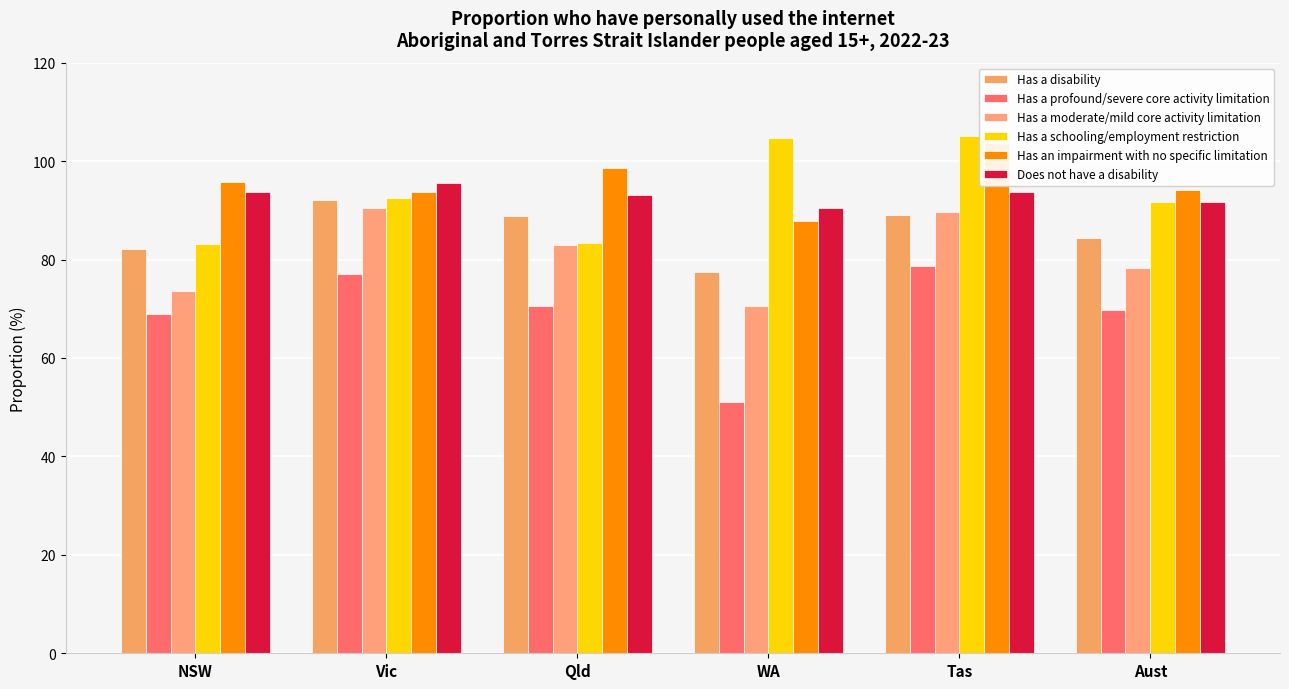

What is the sum of all Has a moderate/mild core activity limitation values?

485.5